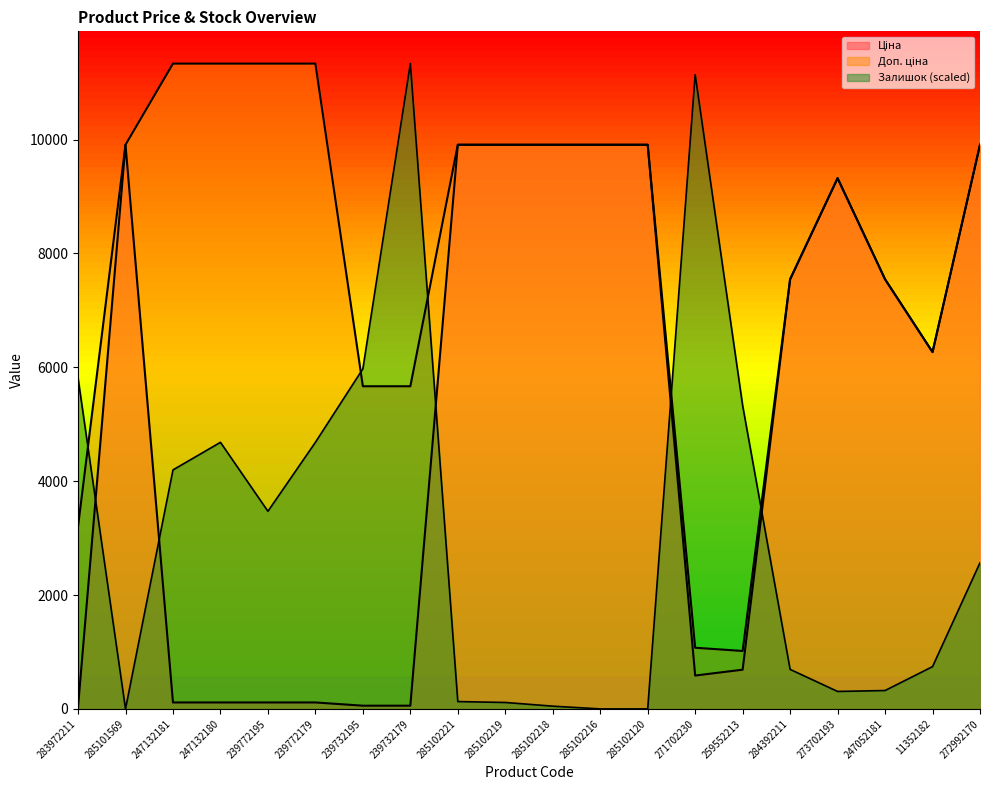

Which series changed the most between 271702230 and 273702193?

Залишок